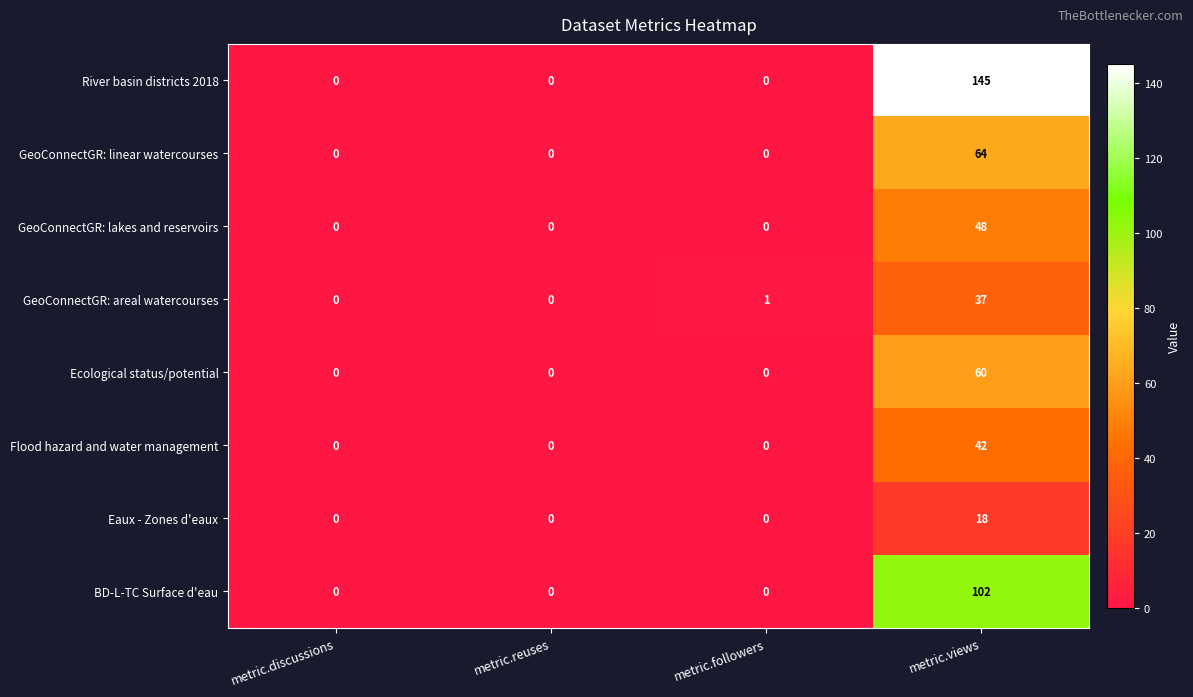

Which category has the highest value across all series?

metric.views